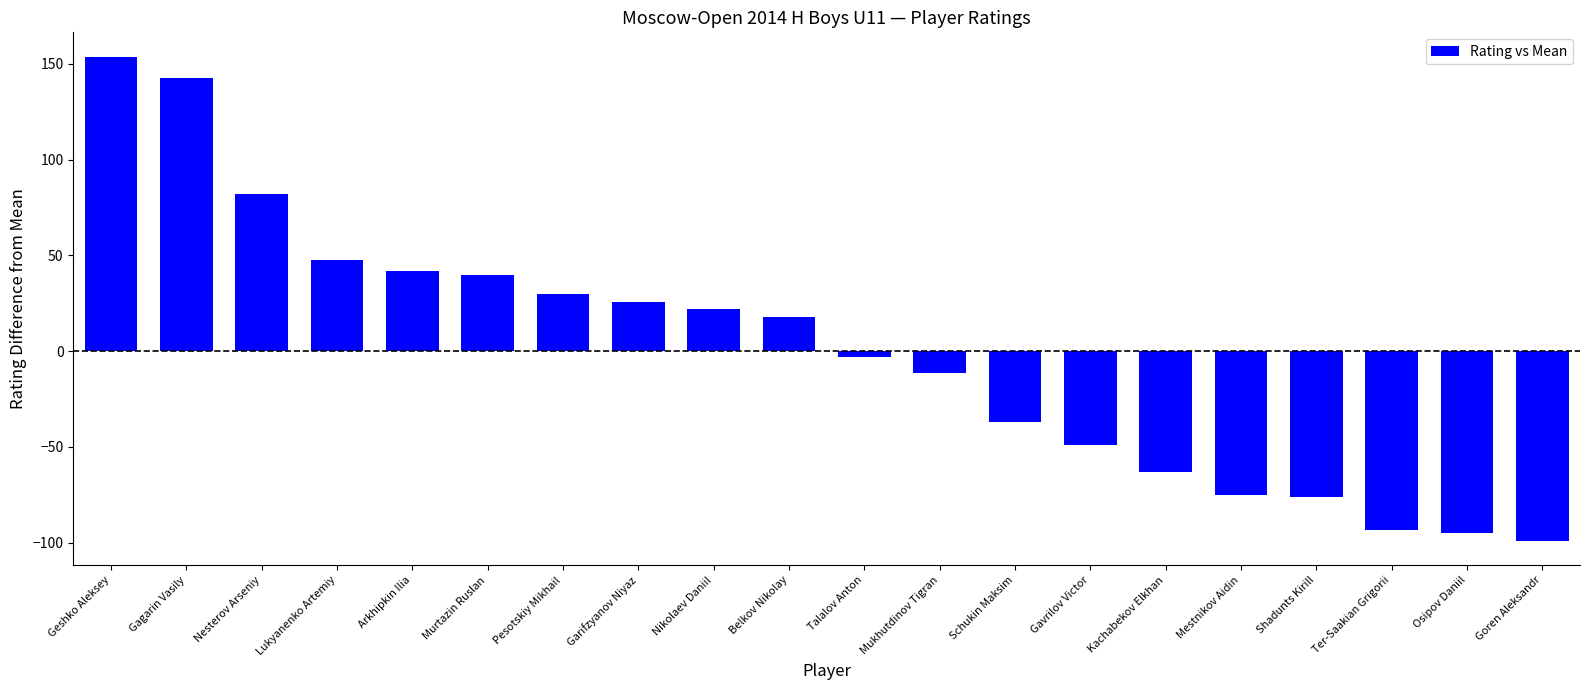

What is the maximum value shown in the chart?

153.8